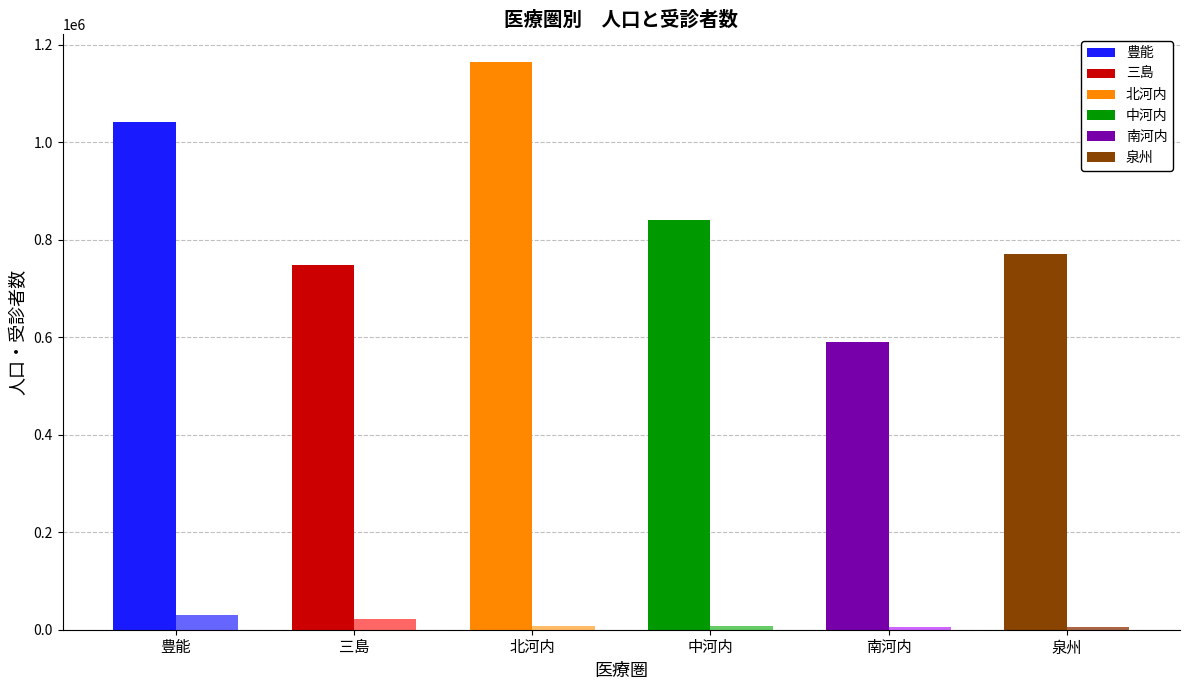

What is the total value across all series at 豊能?

1071177